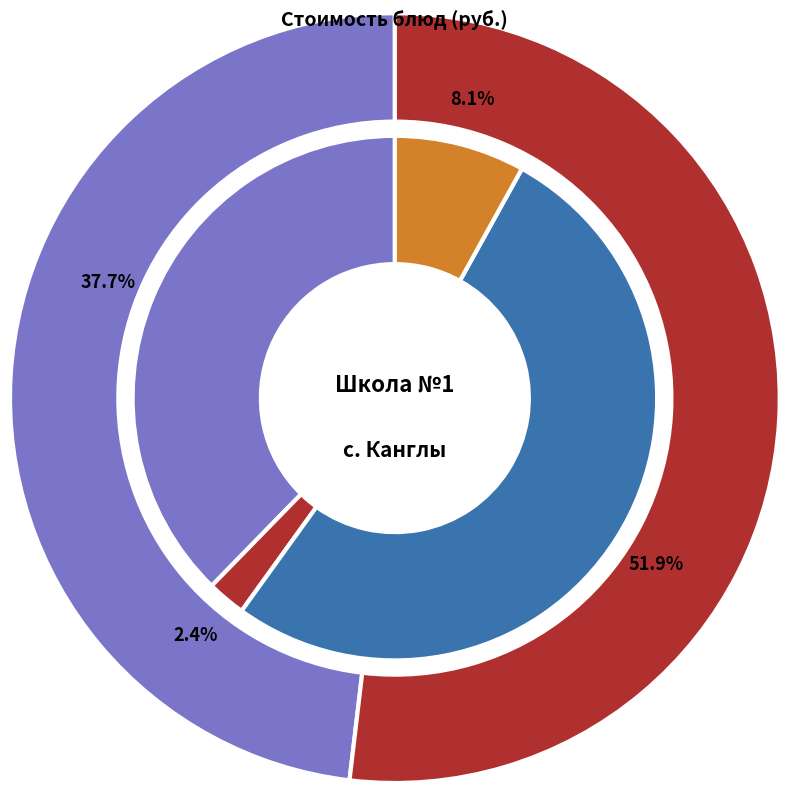

Do чай с сахаром and тефтели из говядины together represent more than half of the pie?

No